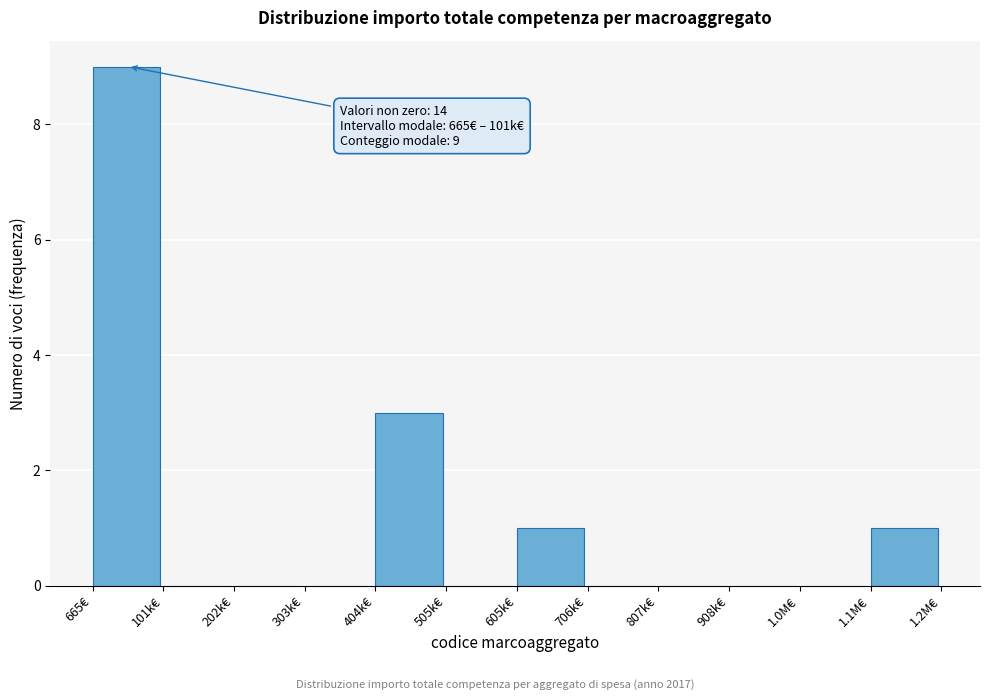

Reading left to right, transcribe all the data shown in this chart.

665€=9	101k€=0	202k€=0	303k€=0	404k€=3	505k€=0	605k€=1	706k€=0	807k€=0	908k€=0	1.0M€=0	1.1M€=1